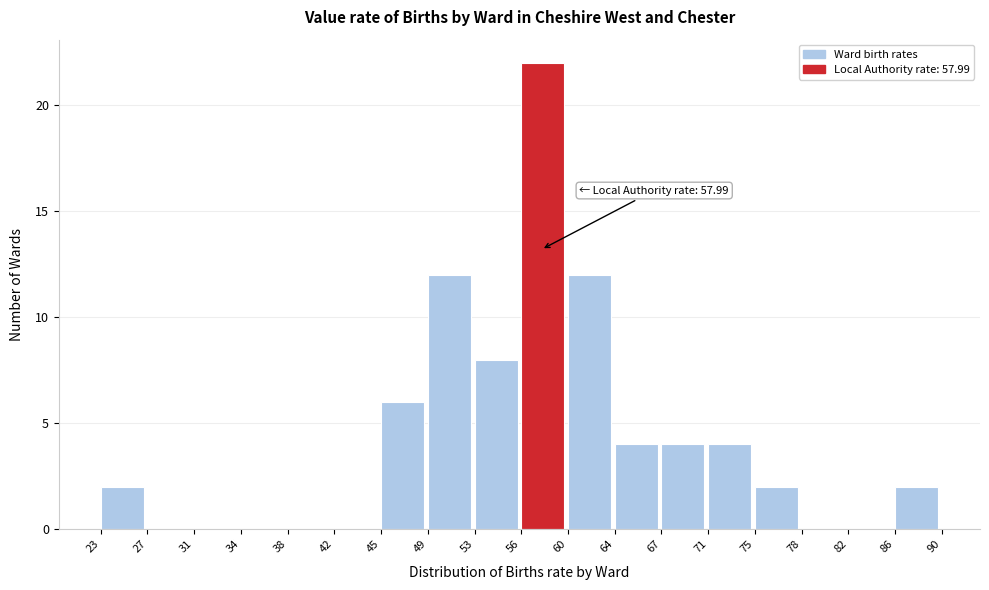

Which range on the x-axis has the tallest bar?

56 to 60